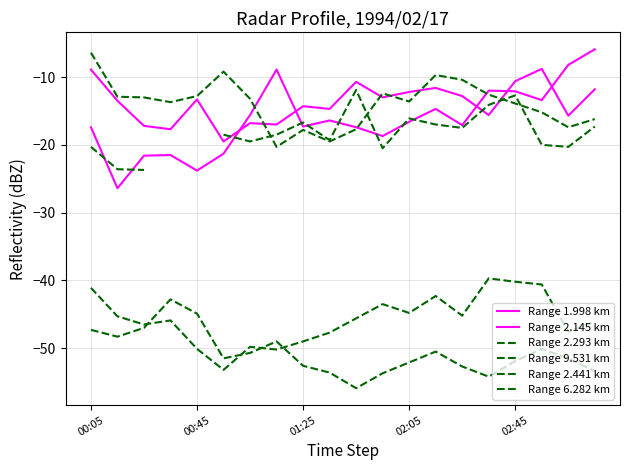

What is the maximum value for Range 9.531 km?

-42.8